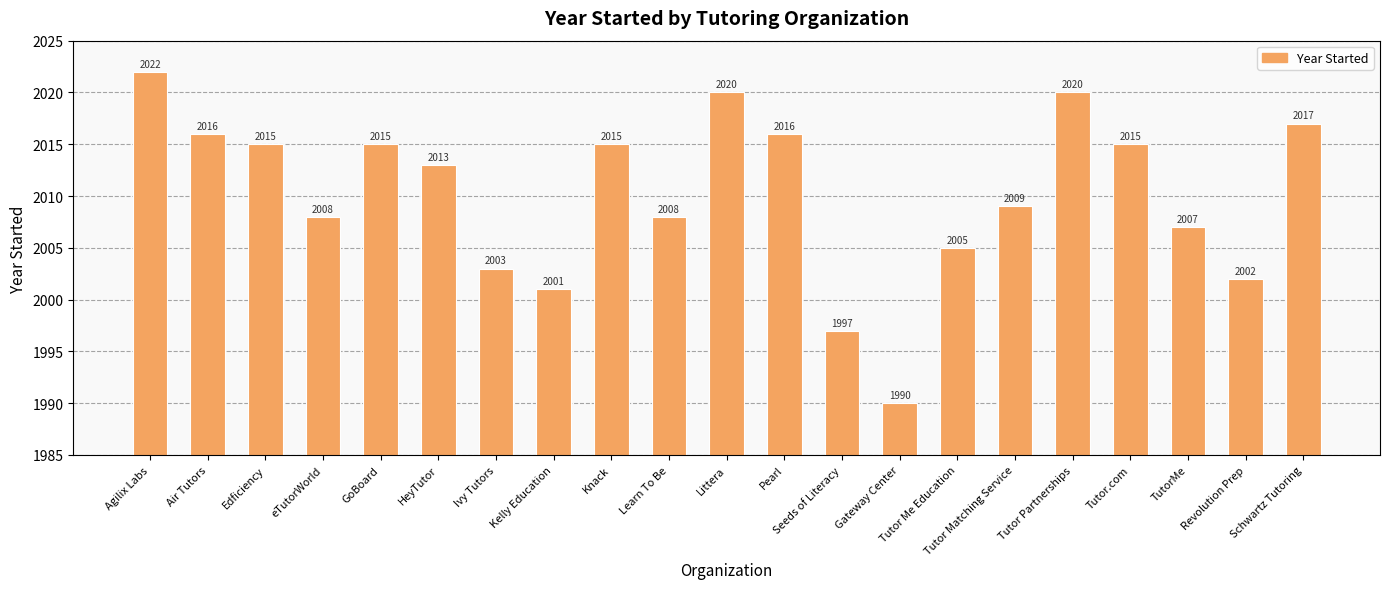

Between Edficiency and TutorMe, which is larger?

Edficiency